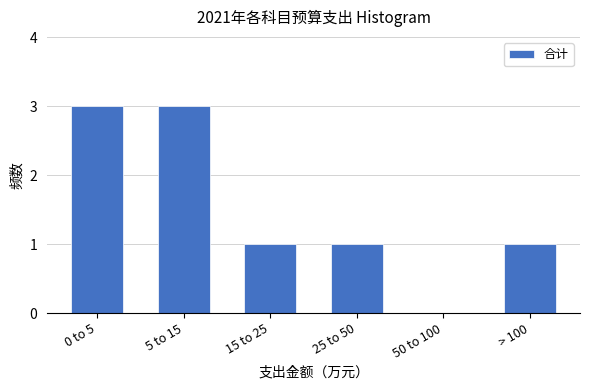

Reading left to right, extract all data points from this chart.

0 to 5=3	5 to 15=3	15 to 25=1	25 to 50=1	50 to 100=0	> 100=1